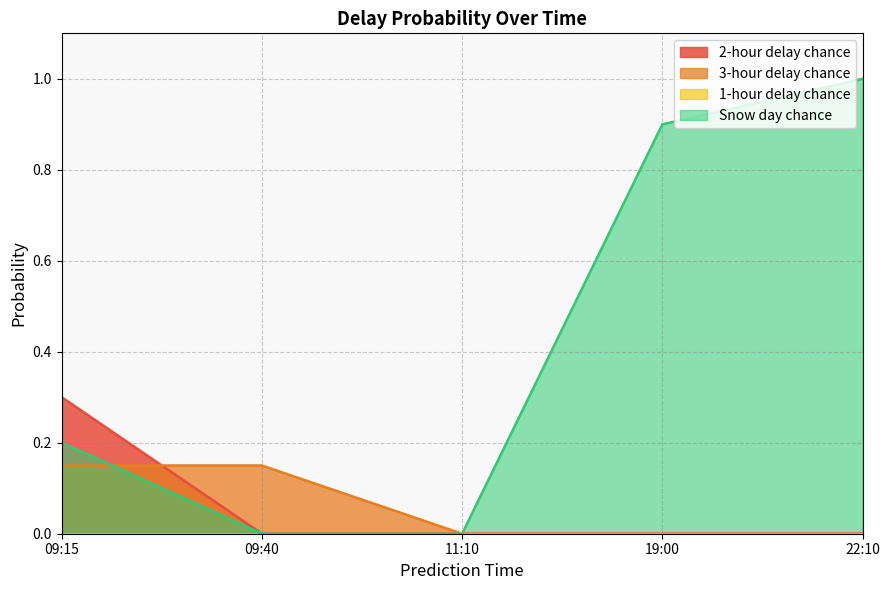

At which category does the chart reach its peak across all series?

22:10